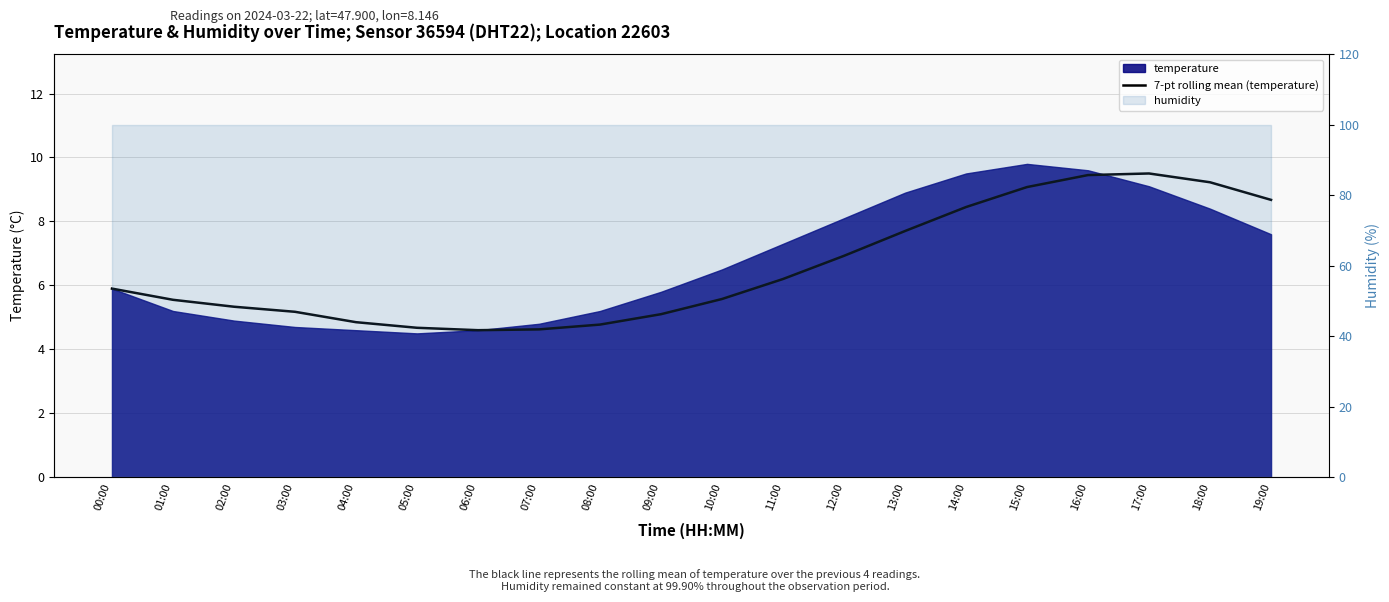

What position from the right is 15:00?

5